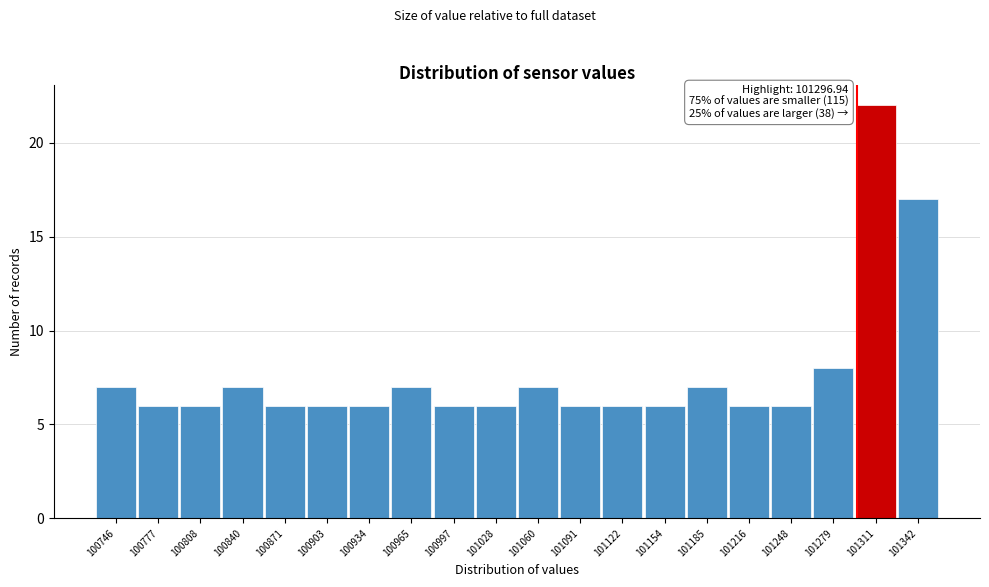

Over which range of the x-axis is the bar tallest?

101295 to 101325